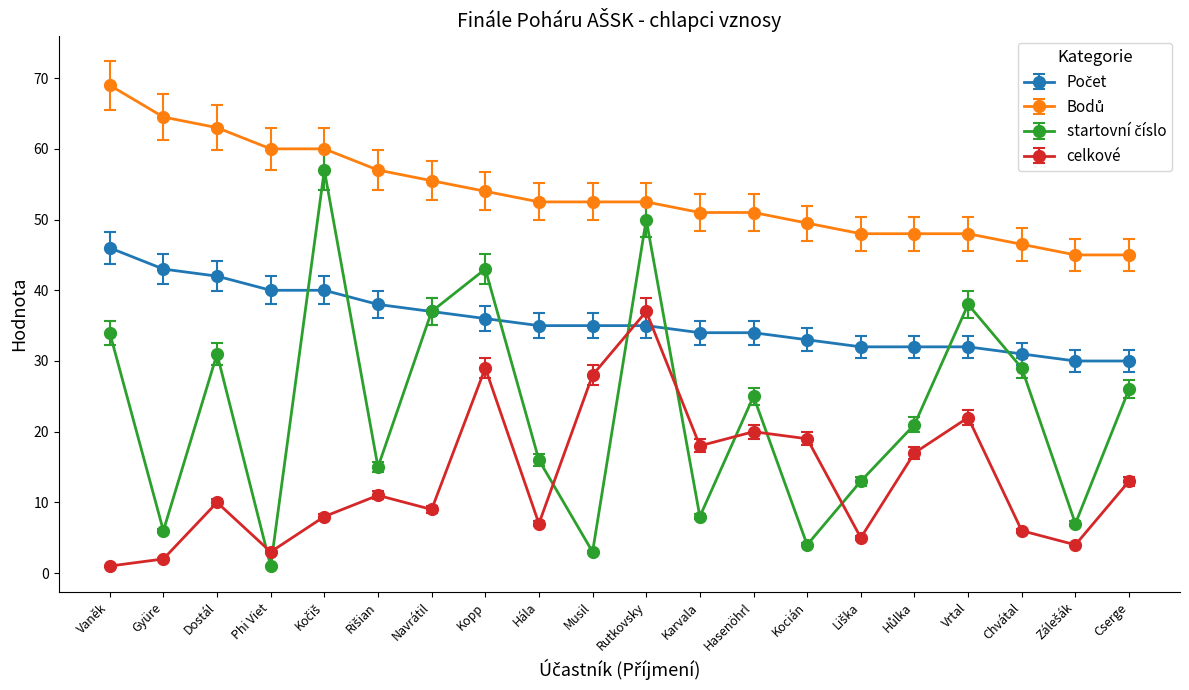

How many interior local peaks does the celkové series have?

6